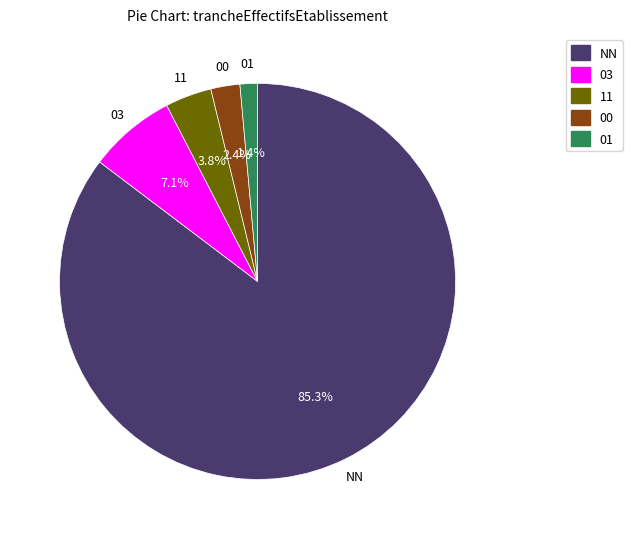

To the nearest percent, what percentage of the pie is NN?

85%